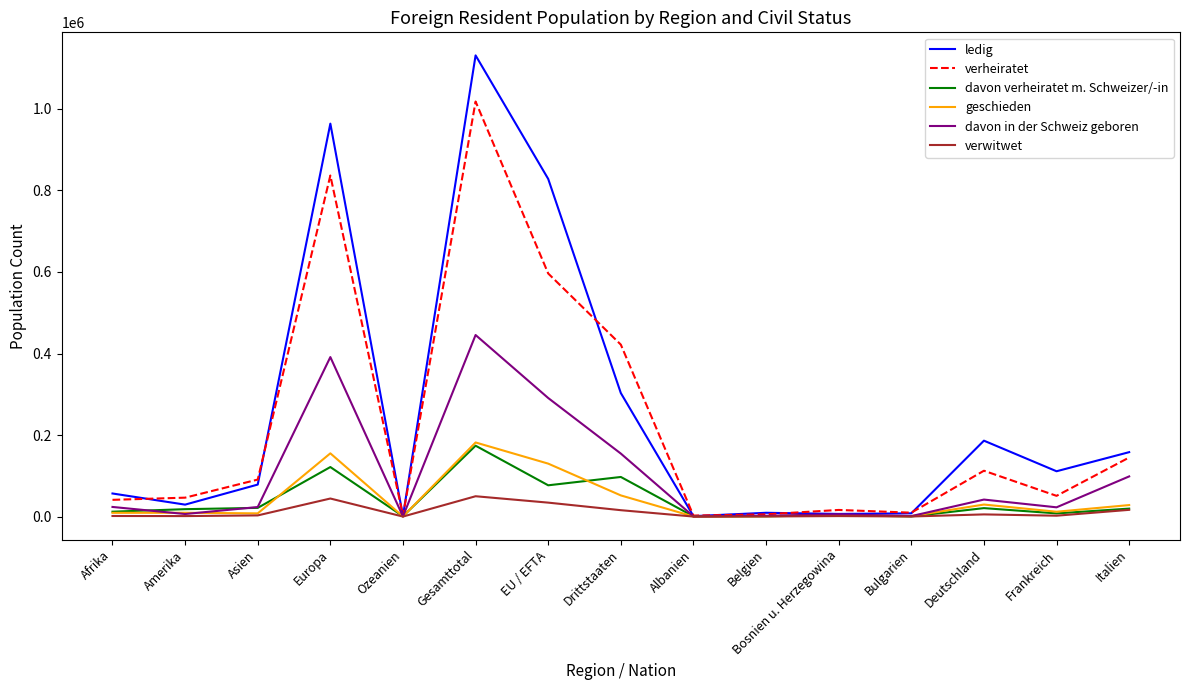

What is the difference between the verheiratet values at Deutschland and Belgien?

106944